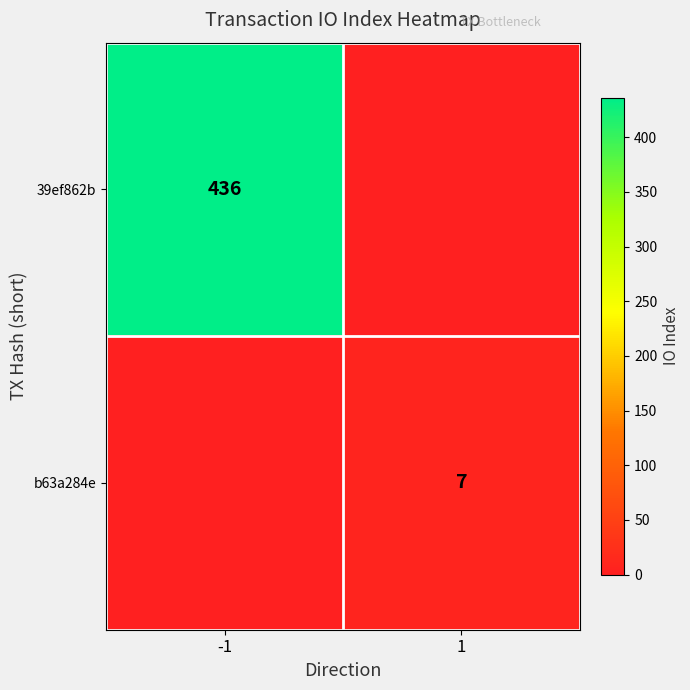

True or false: 39ef862b has a value of 436 at -1.

True